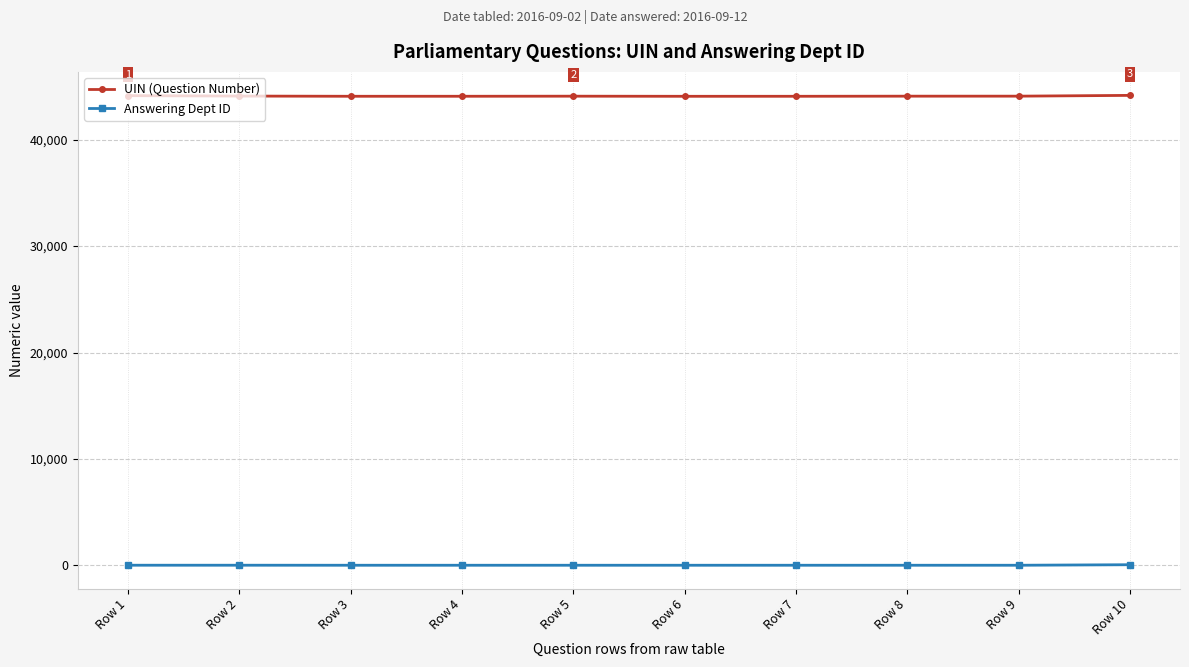

At how many categories does at least one series exceed 33388?

10